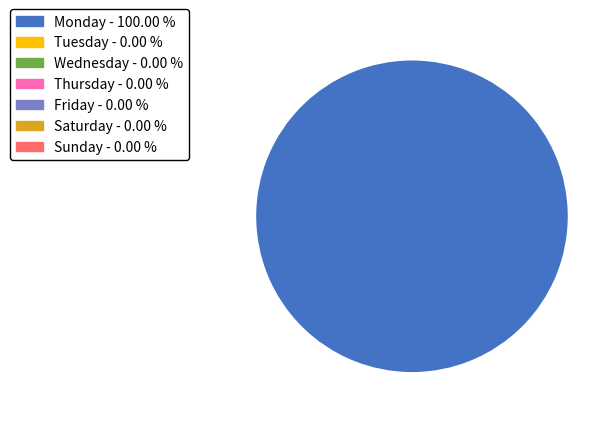

Count the number of slices in the pie.

7